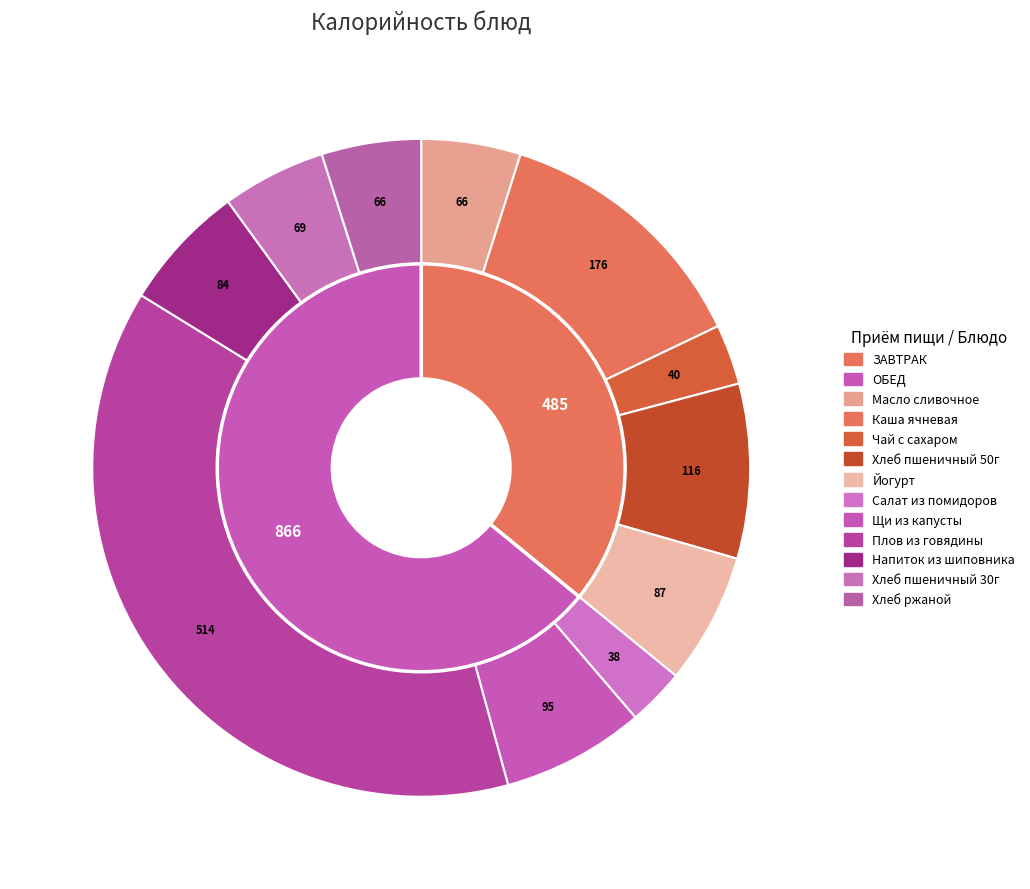

Which category has the smallest portion of the pie?

САЛАТ ИЗ СВЕЖИХ ПОМИДОРОВ И ОГУРЦОВ 60Г